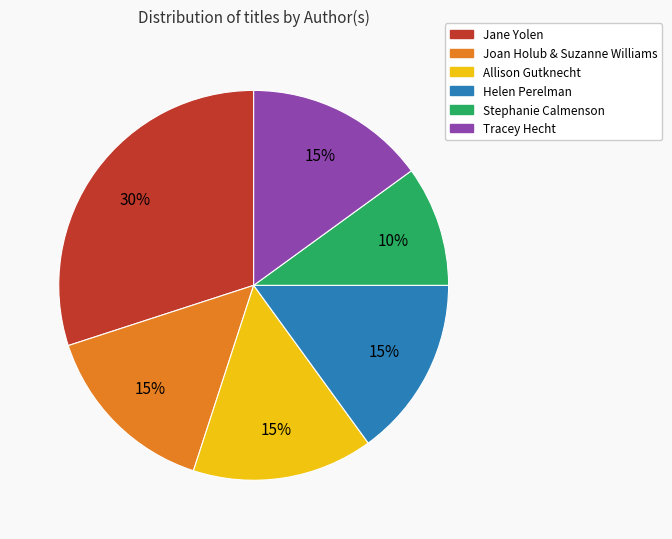

Count the number of slices in the pie.

6